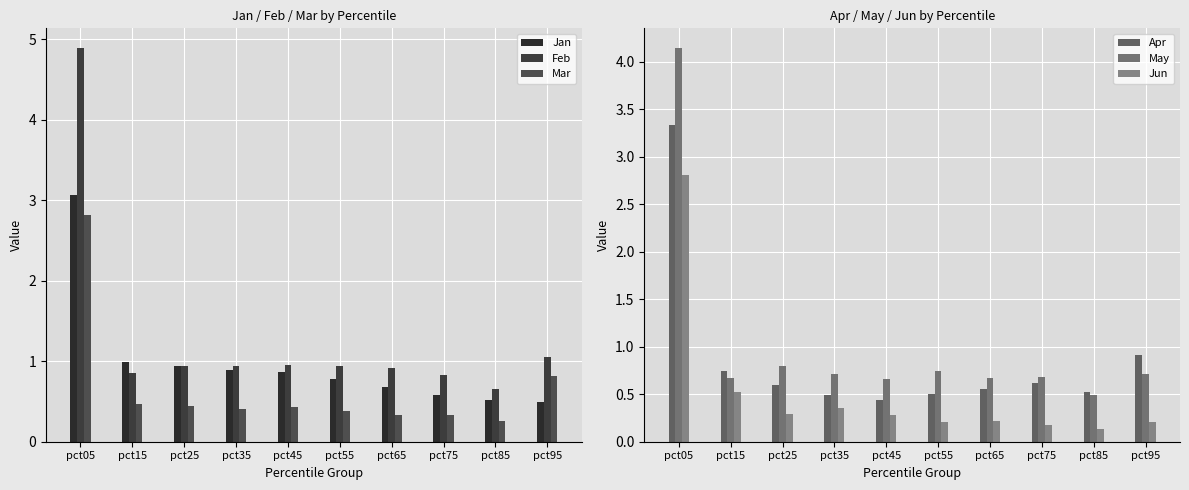

Which series has the largest range (max minus min)?

Feb